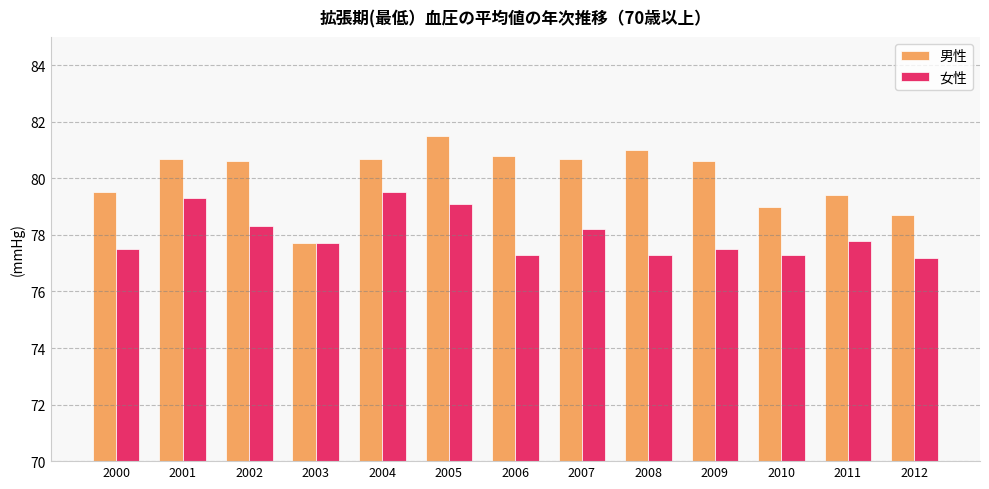

Reading right to left, what are all the values shown in this chart?

男性: 2012=78.7	2011=79.4	2010=79.0	2009=80.6	2008=81.0	2007=80.7	2006=80.8	2005=81.5	2004=80.7	2003=77.7	2002=80.6	2001=80.7	2000=79.5
女性: 2012=77.2	2011=77.8	2010=77.3	2009=77.5	2008=77.3	2007=78.2	2006=77.3	2005=79.1	2004=79.5	2003=77.7	2002=78.3	2001=79.3	2000=77.5